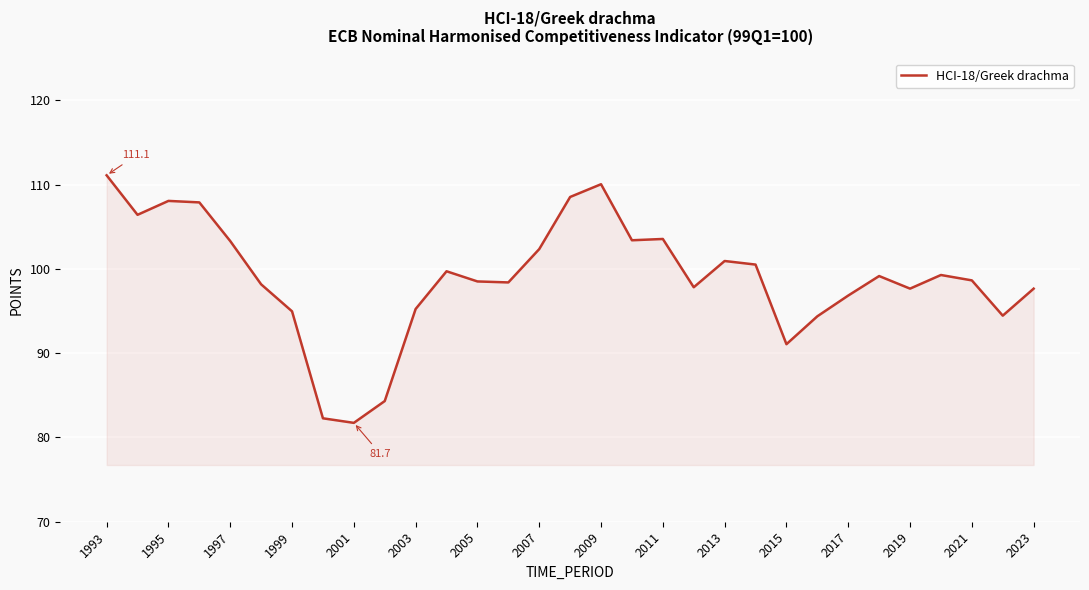

What is the greatest value displayed?

111.1